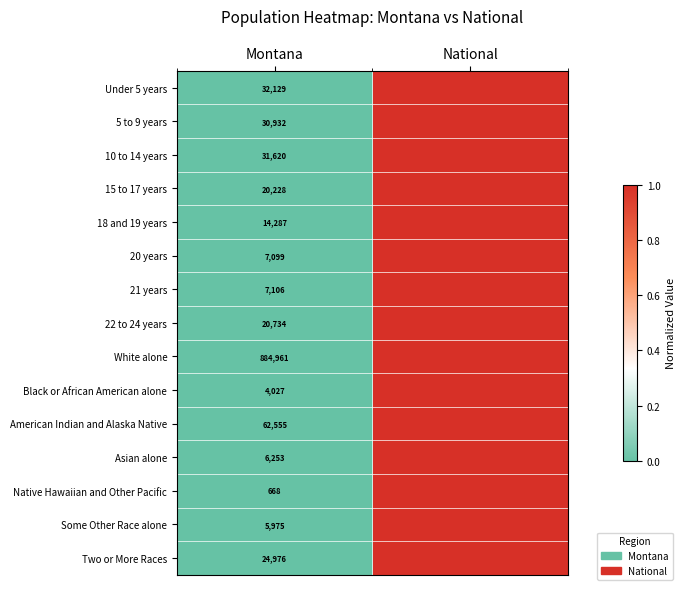

True or false: 22 to 24 years has a value of 20734 at Montana.

True